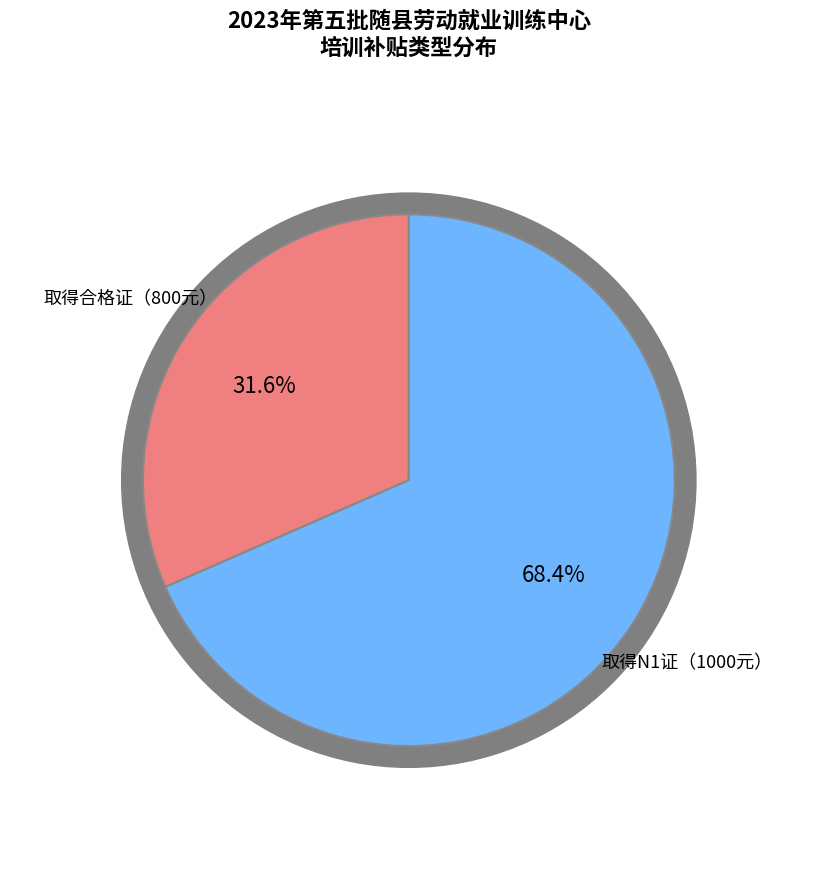

Does 取得《湖北省就业创业培训合格证》 account for over 50% of the chart?

No